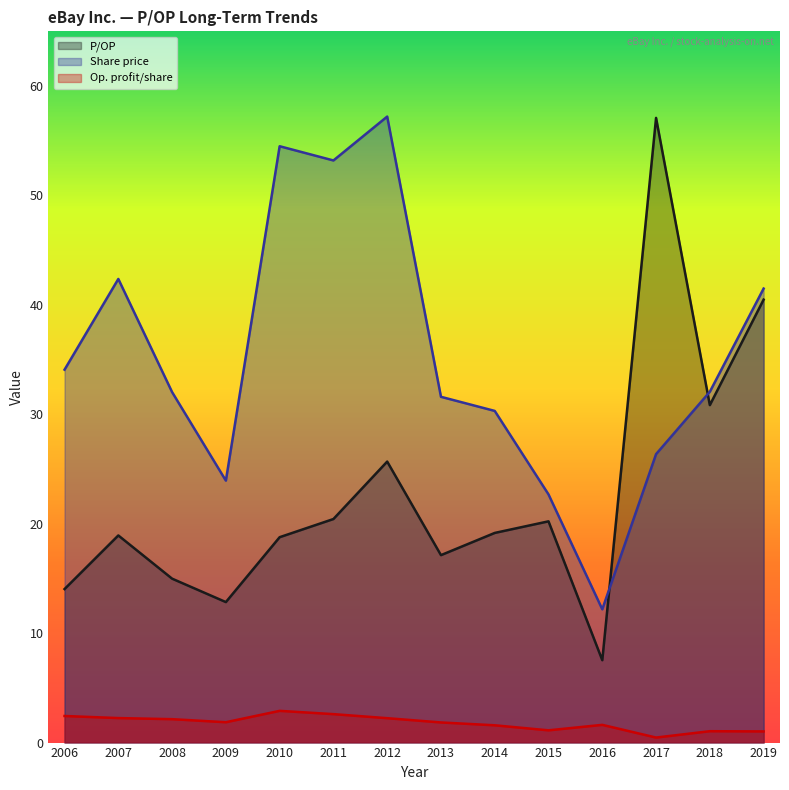

What are all the series names shown in the legend?

P/OP, Share price, Op. profit/share